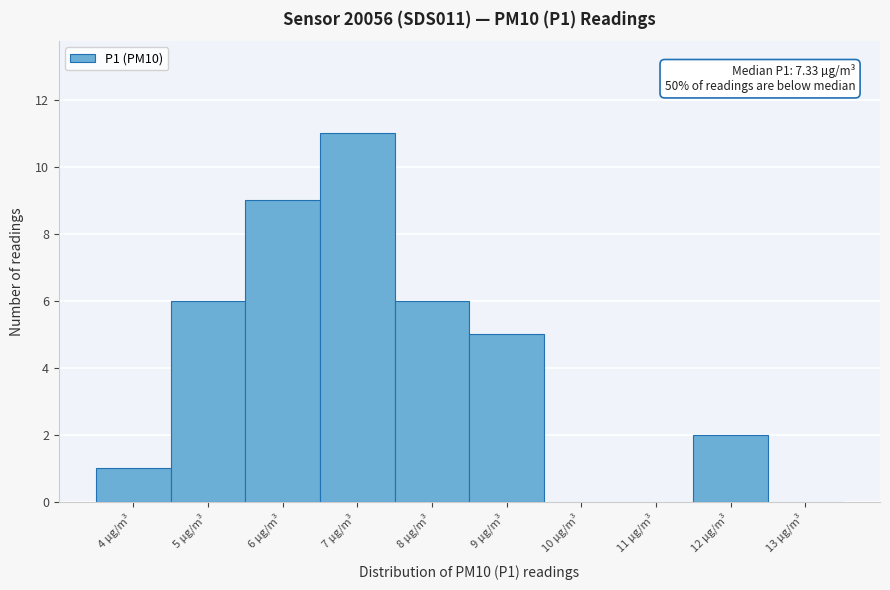

Reading right to left, list all the values displayed in this chart.

13 µg/m³=0	12 µg/m³=2	11 µg/m³=0	10 µg/m³=0	9 µg/m³=5	8 µg/m³=6	7 µg/m³=11	6 µg/m³=9	5 µg/m³=6	4 µg/m³=1